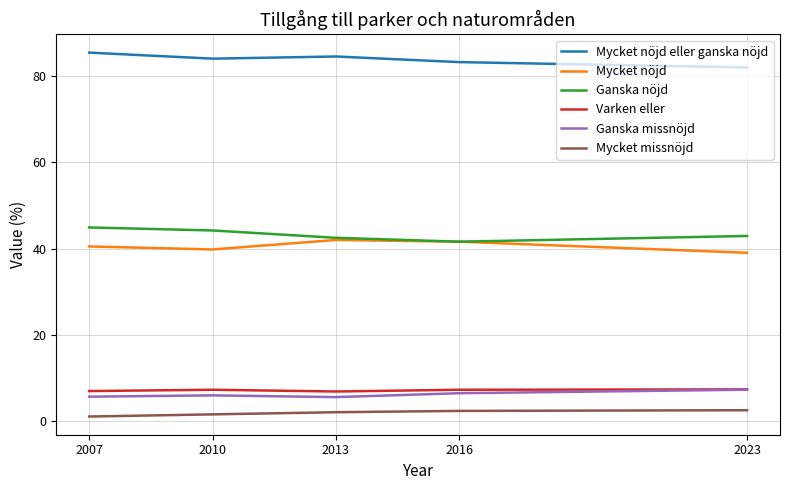

What is the total value across all series at 2010?

182.9